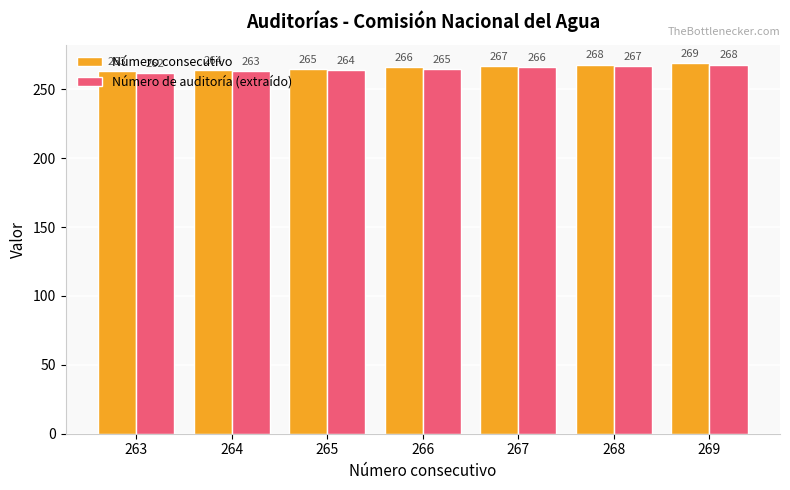

Which series has the largest total across all categories?

Número consecutivo